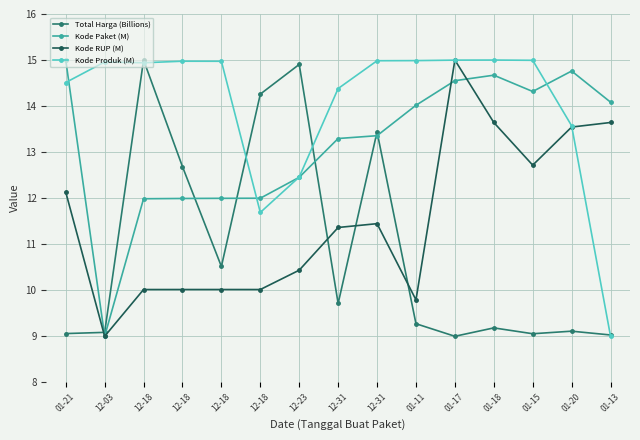

How many values in the Kode Paket (M) series exceed 13?

9